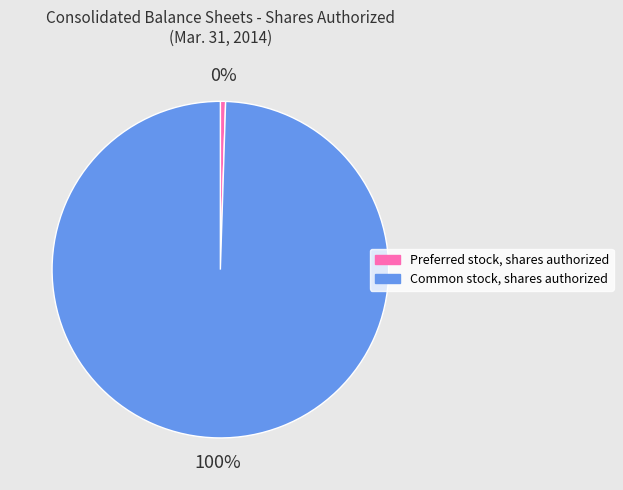

What is the smallest slice in the pie chart?

Preferred stock, shares authorized